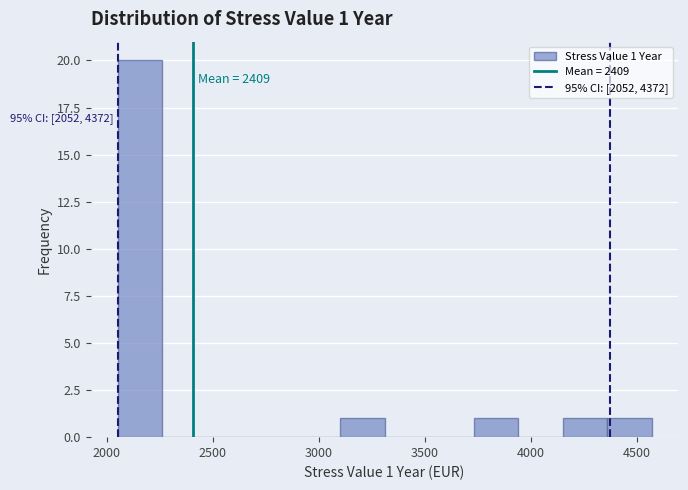

Over which range of the x-axis is the bar tallest?

2050 to 2250